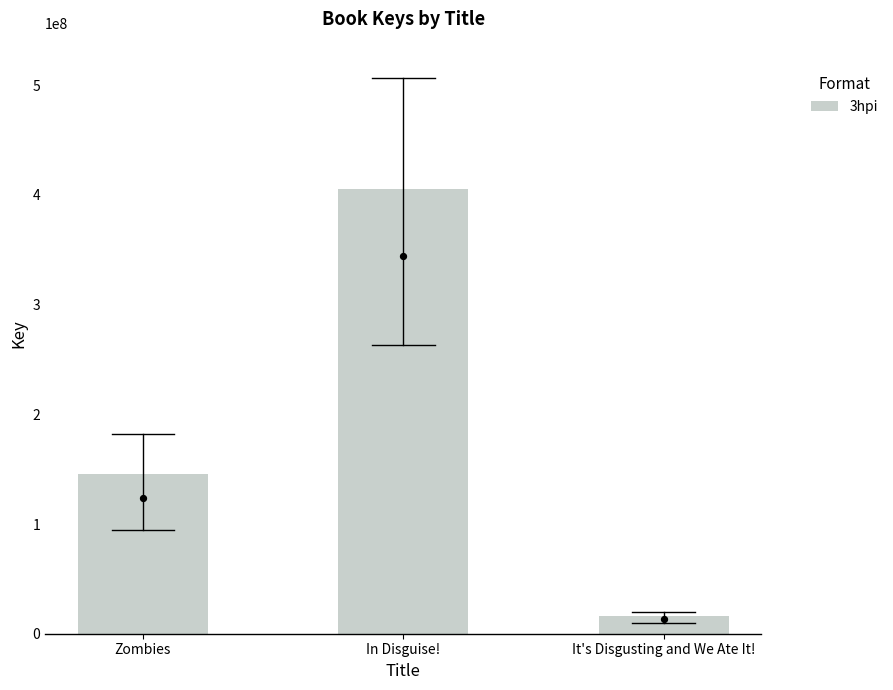

What is the change in value from Zombies to In Disguise!?

+259513012